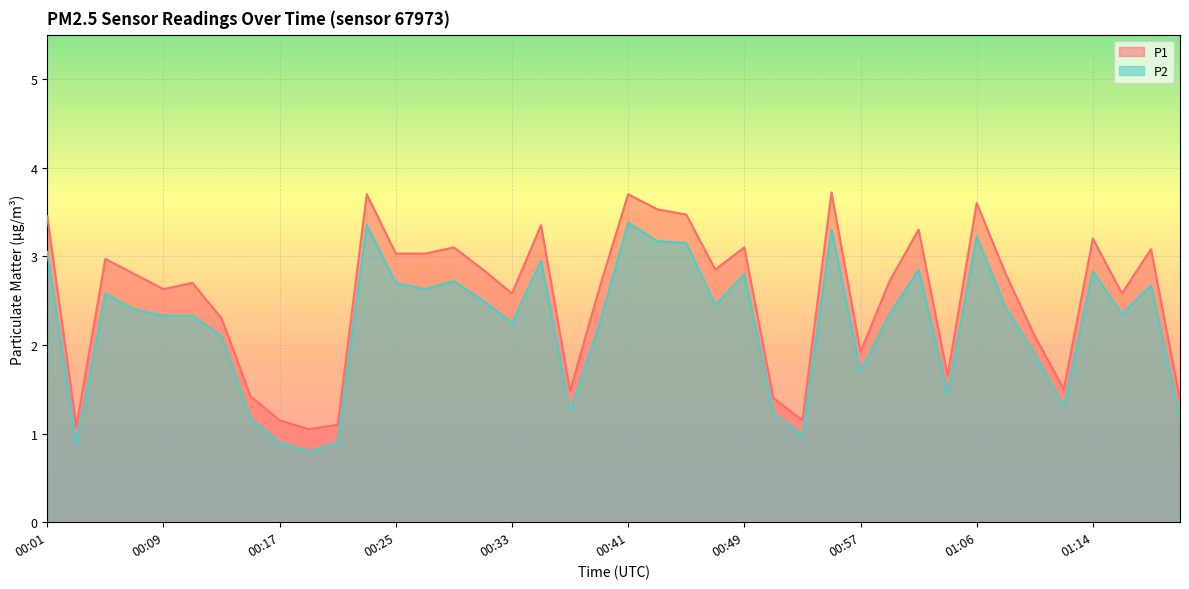

What is the label of the 38th point from the left?

01:16